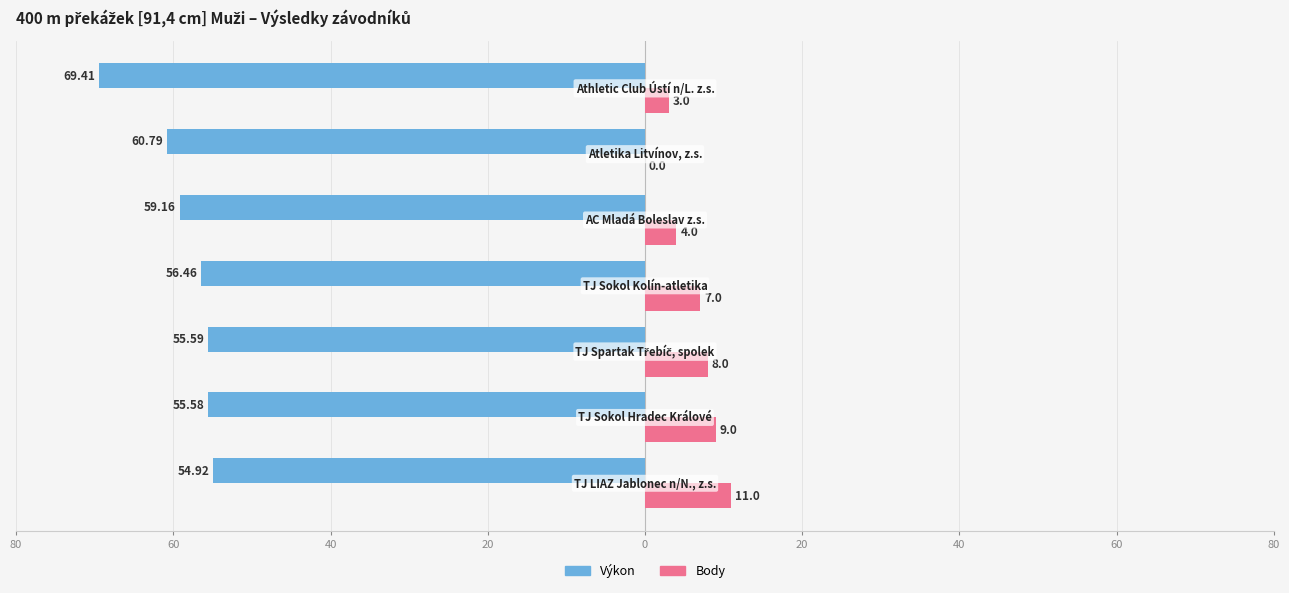

What are all the series names shown in the legend?

Výkon, Body